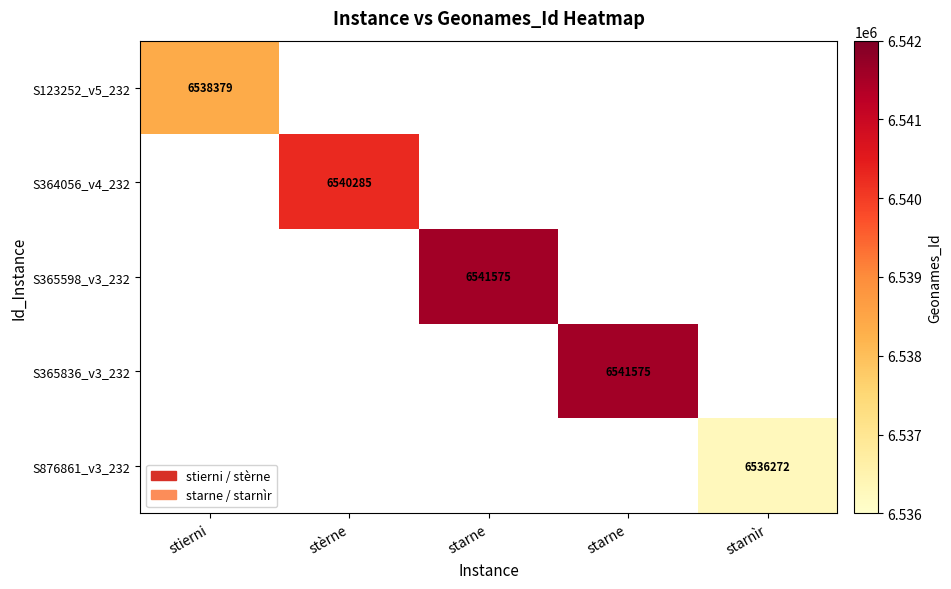

Which category has the lowest value across all series?

starnìr